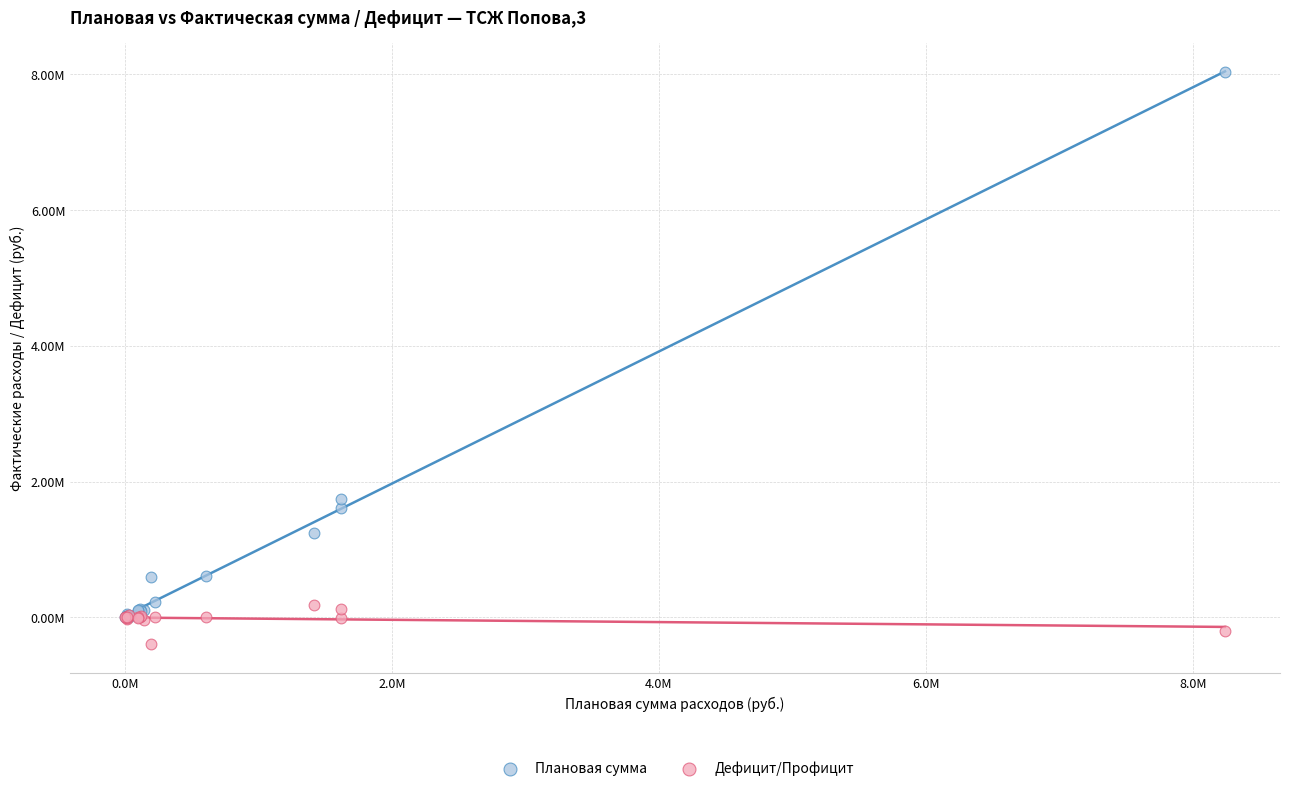

Which series contains the lowest Y value?

Дефицит/Профицит